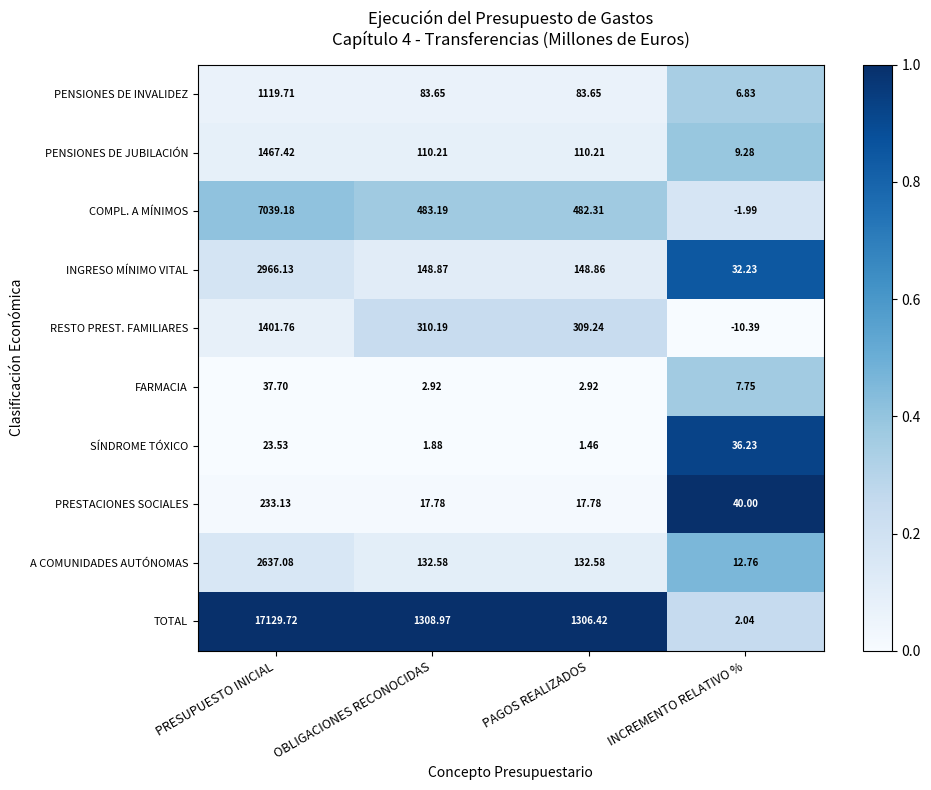

Is the value of RESTO PREST. FAMILIARES at PRESUPUESTO INICIAL greater than the value of SÍNDROME TÓXICO at INCREMENTO RELATIVO %?

Yes